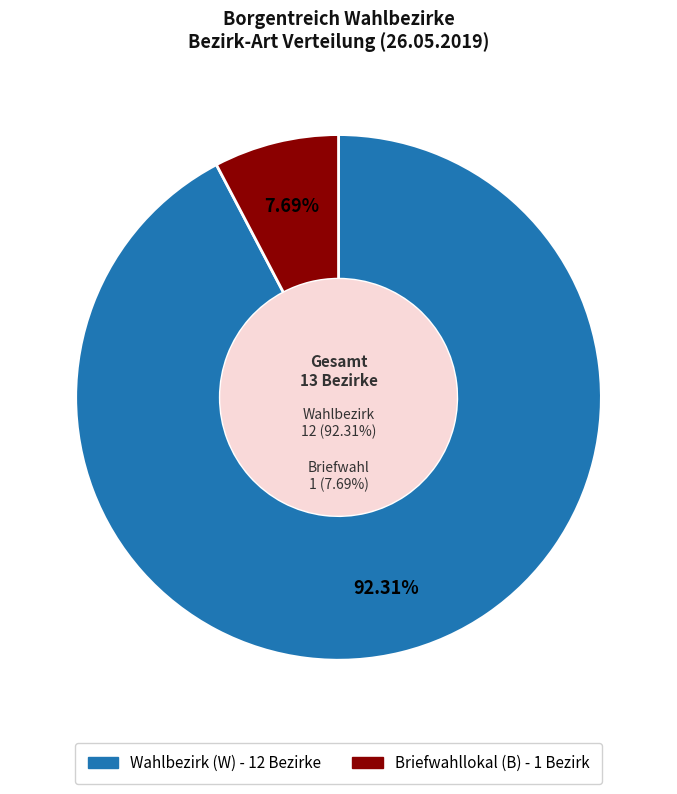

How many slices are in this pie chart?

2